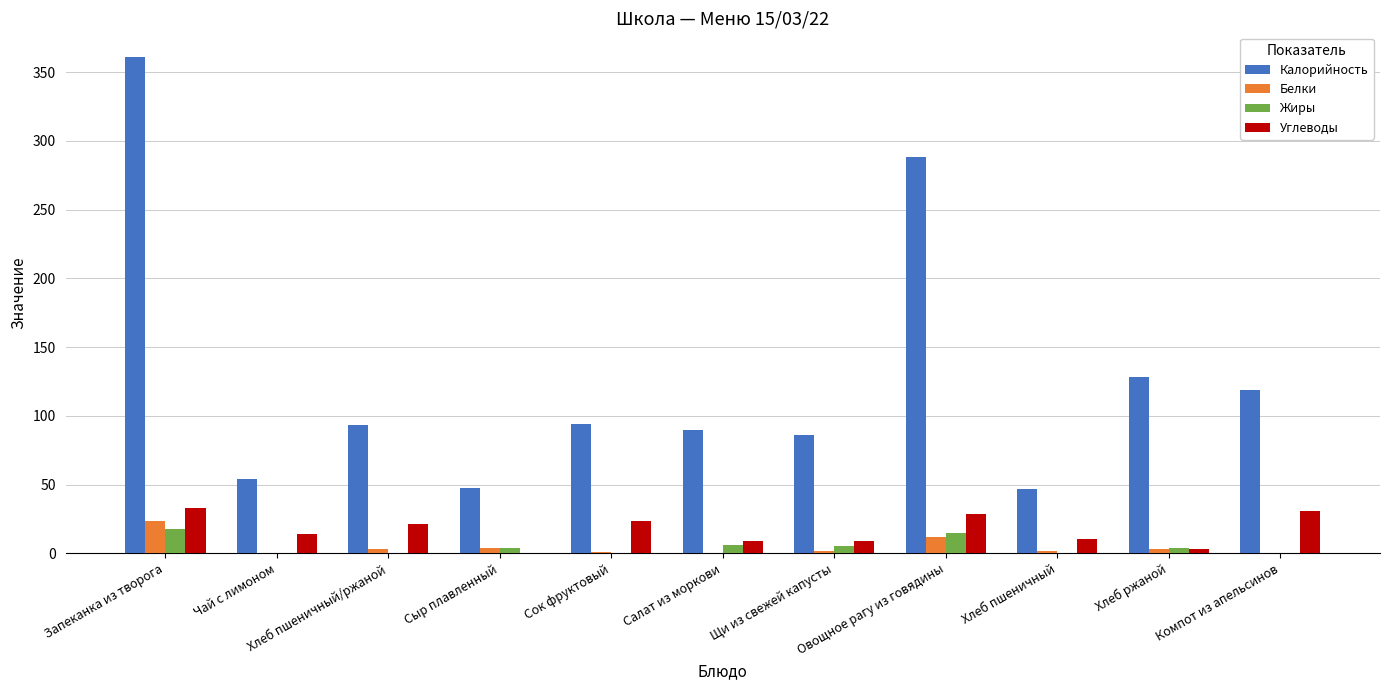

Read the Углеводы value at Хлеб ржаной.

2.9